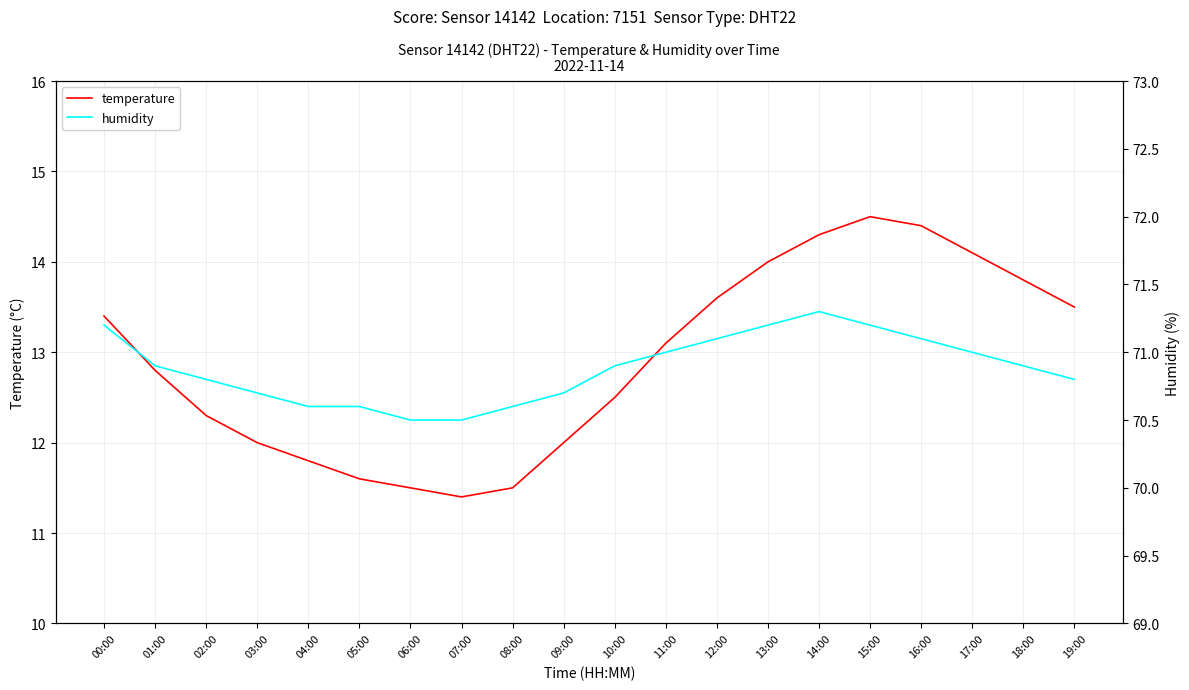

Reading right to left, what are all the values shown in this chart?

temperature: 13.5	13.8	14.1	14.4	14.5	14.3	14.0	13.6	13.1	12.5	12.0	11.5	11.4	11.5	11.6	11.8	12.0	12.3	12.8	13.4
humidity: 70.8	70.9	71.0	71.1	71.2	71.3	71.2	71.1	71.0	70.9	70.7	70.6	70.5	70.5	70.6	70.6	70.7	70.8	70.9	71.2